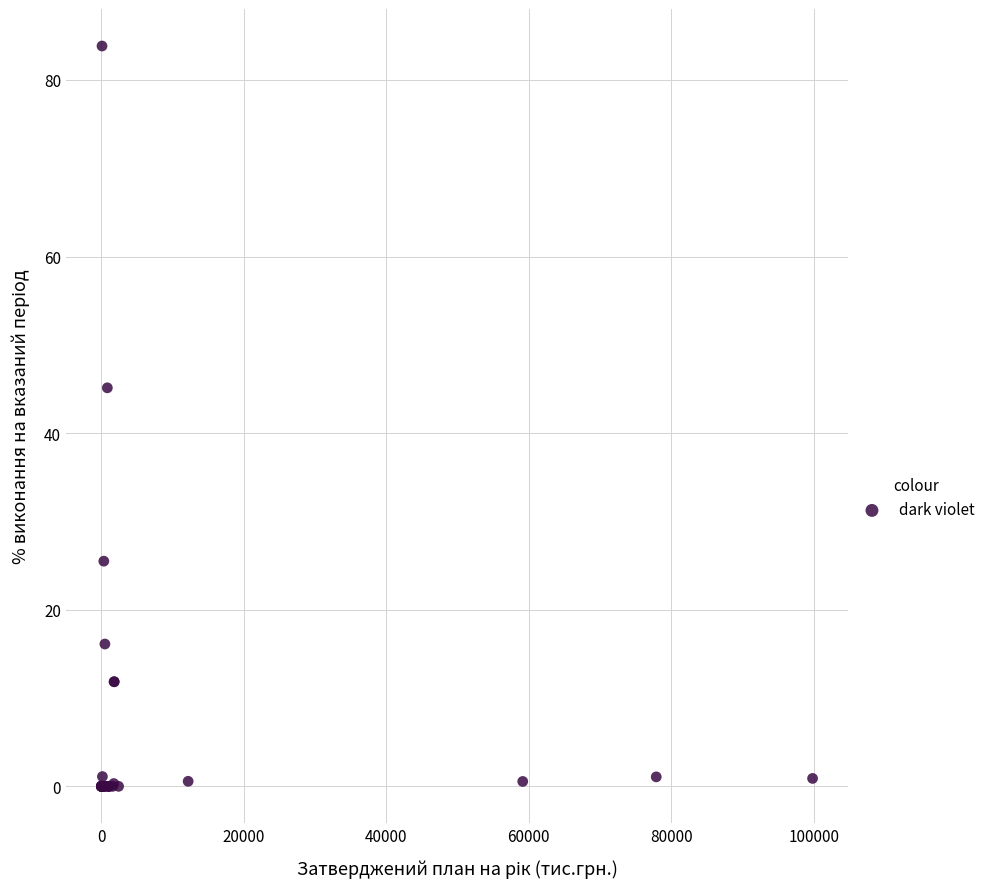

What Y value in the scatter plot is closest to 41?

45.1